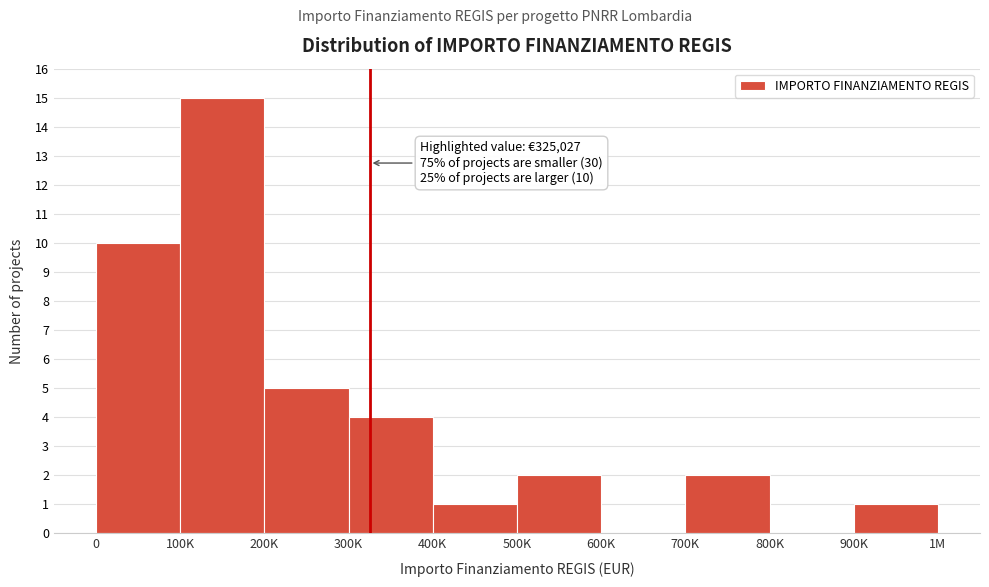

Reading left to right, list all the values displayed in this chart.

0=10	100K=15	200K=5	300K=4	400K=1	500K=2	600K=0	700K=2	800K=0	900K=1